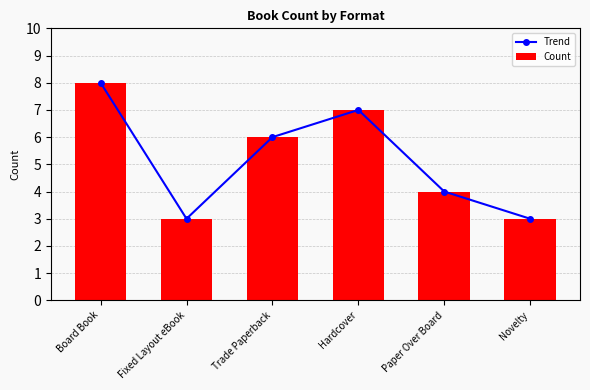

Which series has the largest total across all categories?

Trend